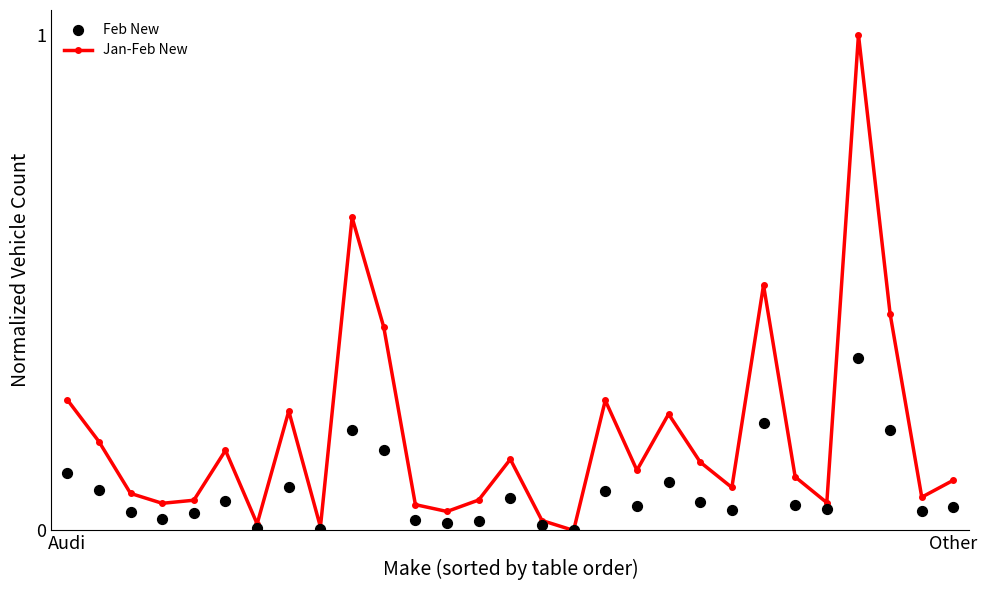

Which series has the largest total across all categories?

Jan-Feb New